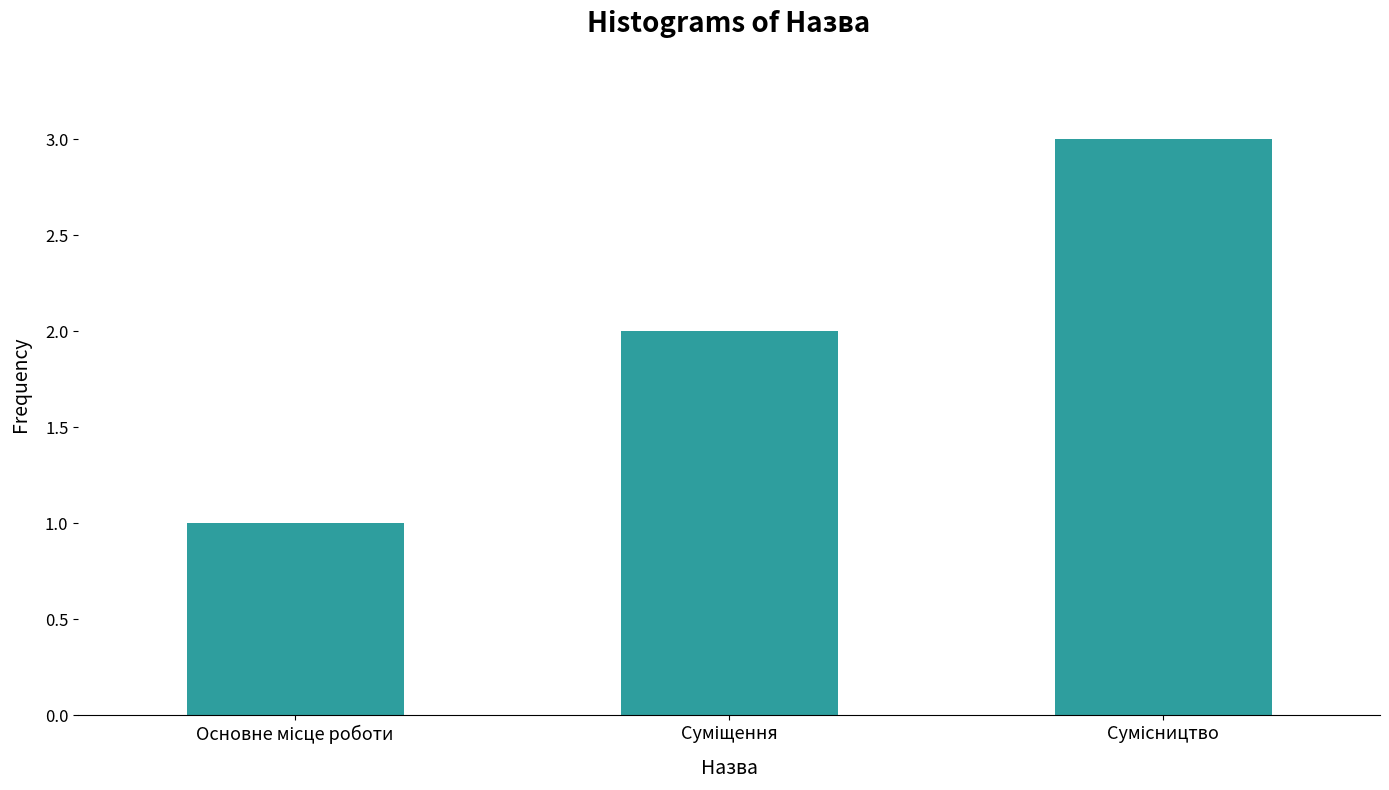

What is the sum of all values?

6